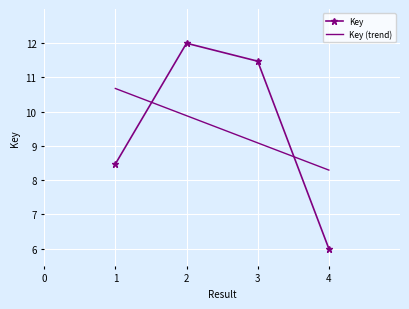

What value does the data have at 1?

8.5